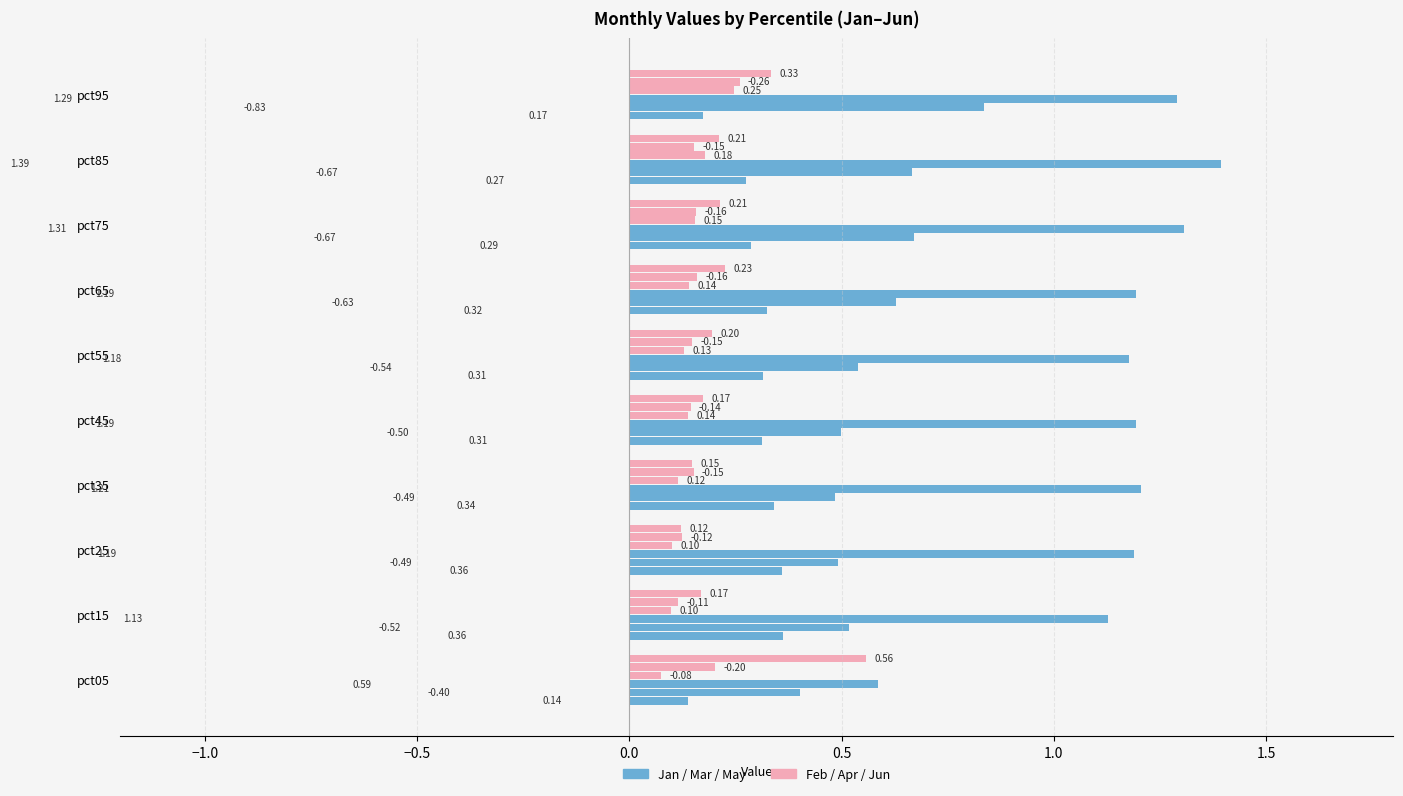

What is the sum of all Feb values?

1.4